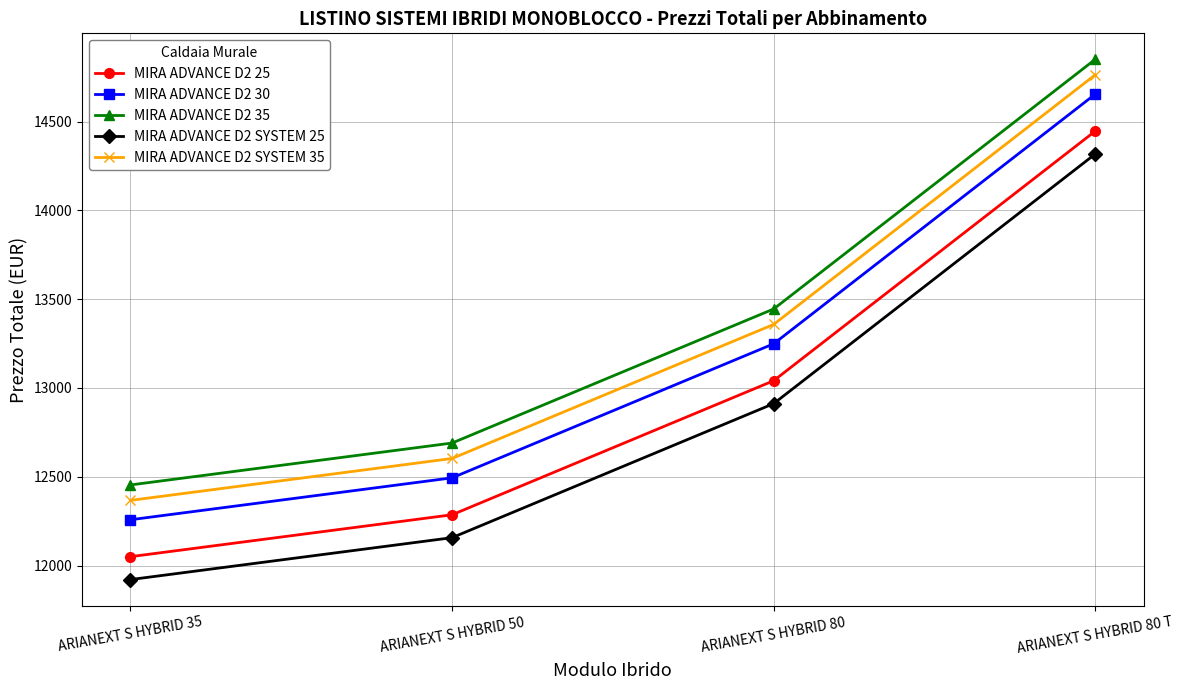

True or false: MIRA ADVANCE D2 SYSTEM 25 and MIRA ADVANCE D2 35 intersect in this chart.

False